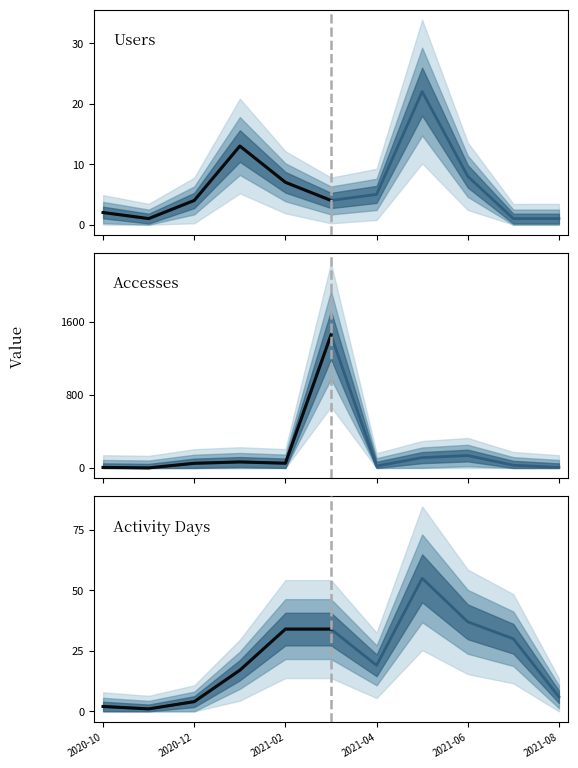

True or false: Users and Activity Days cross at least once.

False